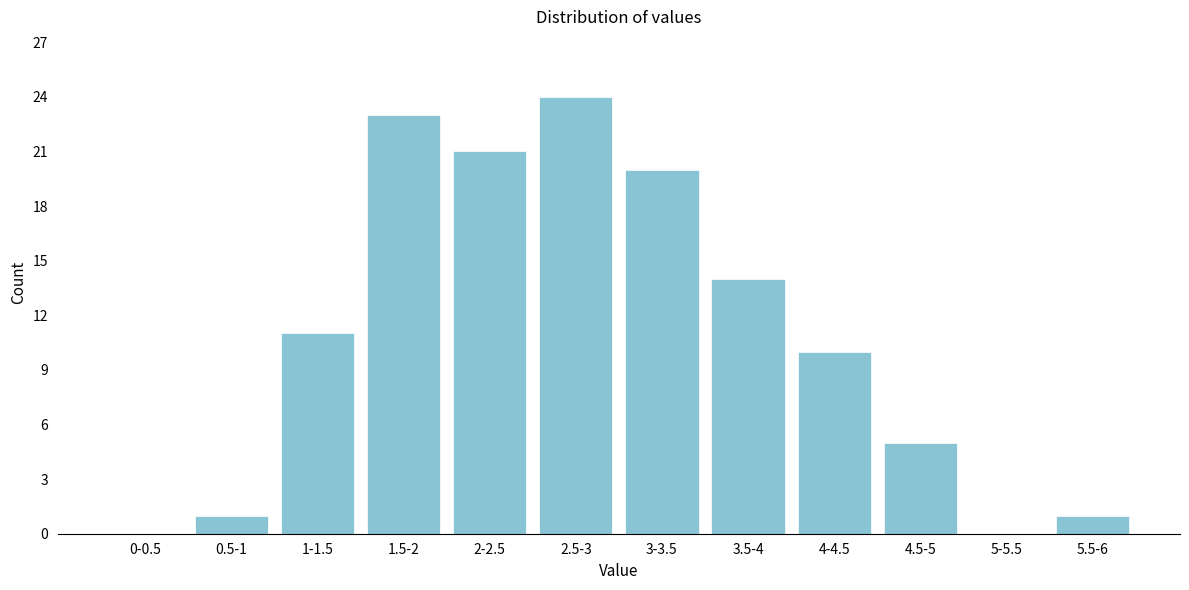

Reading left to right, list all the values displayed in this chart.

0-0.5=0	0.5-1=1	1-1.5=11	1.5-2=23	2-2.5=21	2.5-3=24	3-3.5=20	3.5-4=14	4-4.5=10	4.5-5=5	5-5.5=0	5.5-6=1